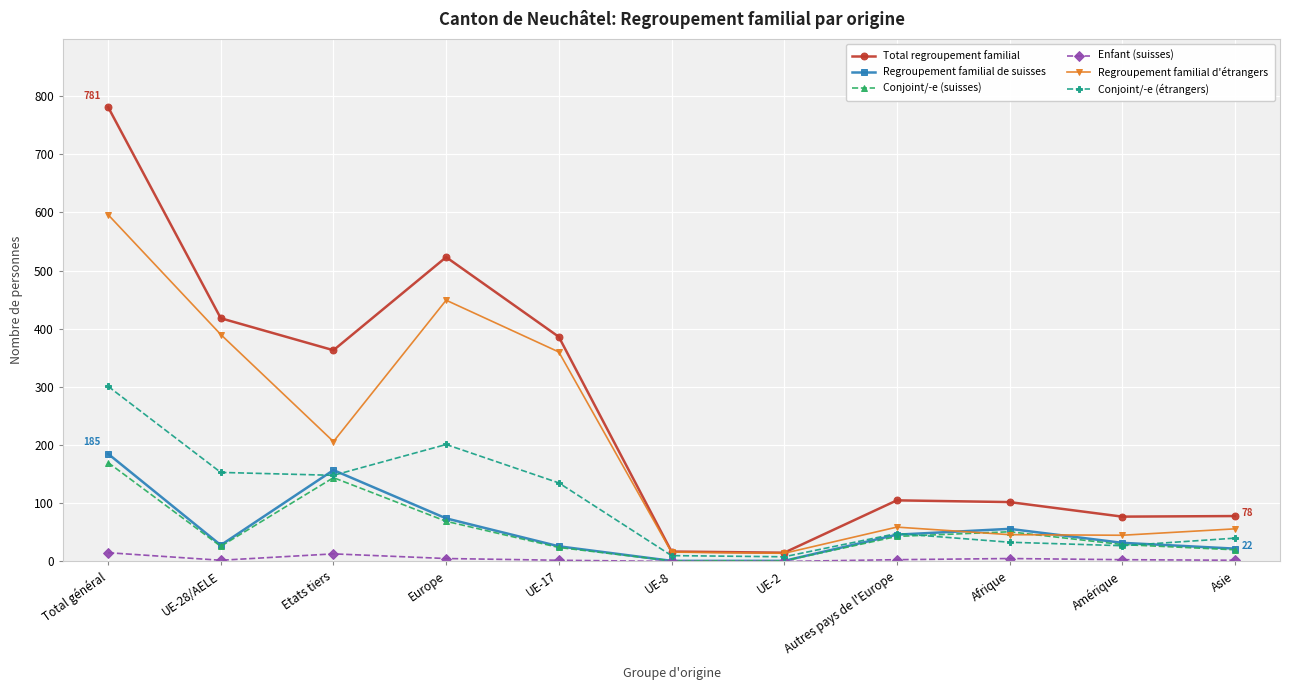

What is the lowest value of the Conjoint/-e (suisses) series?

1